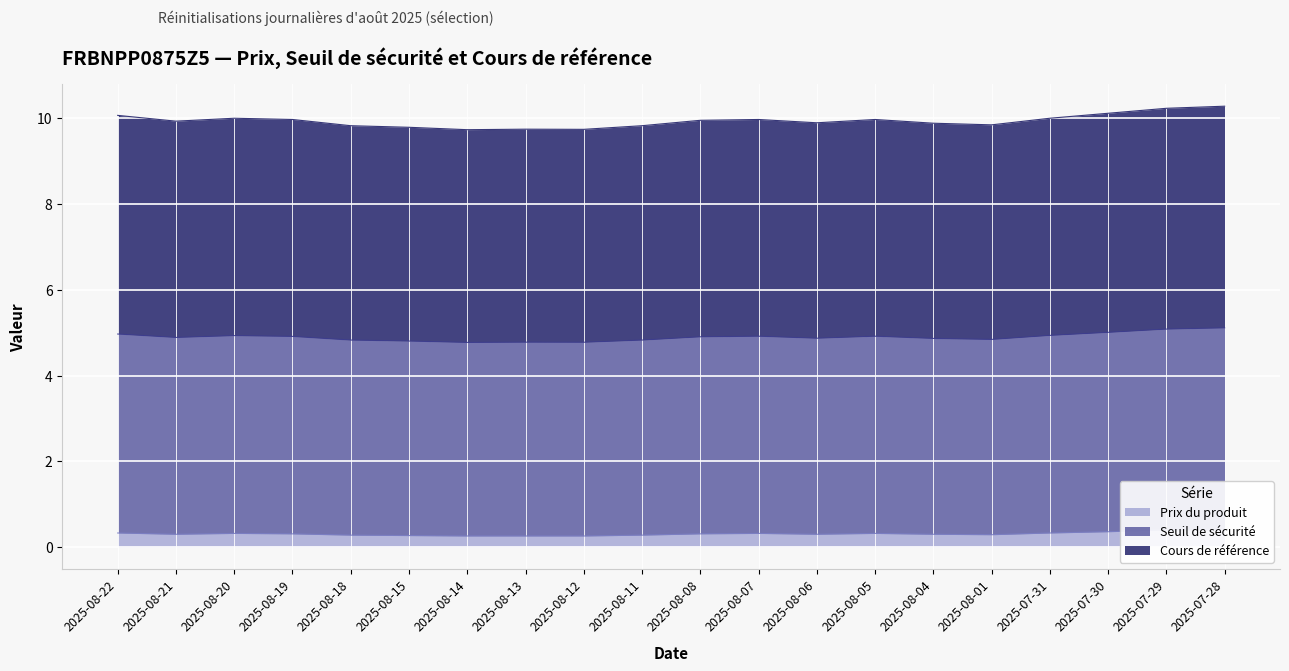

What is the label of the 12th point from the left?

2025-08-07